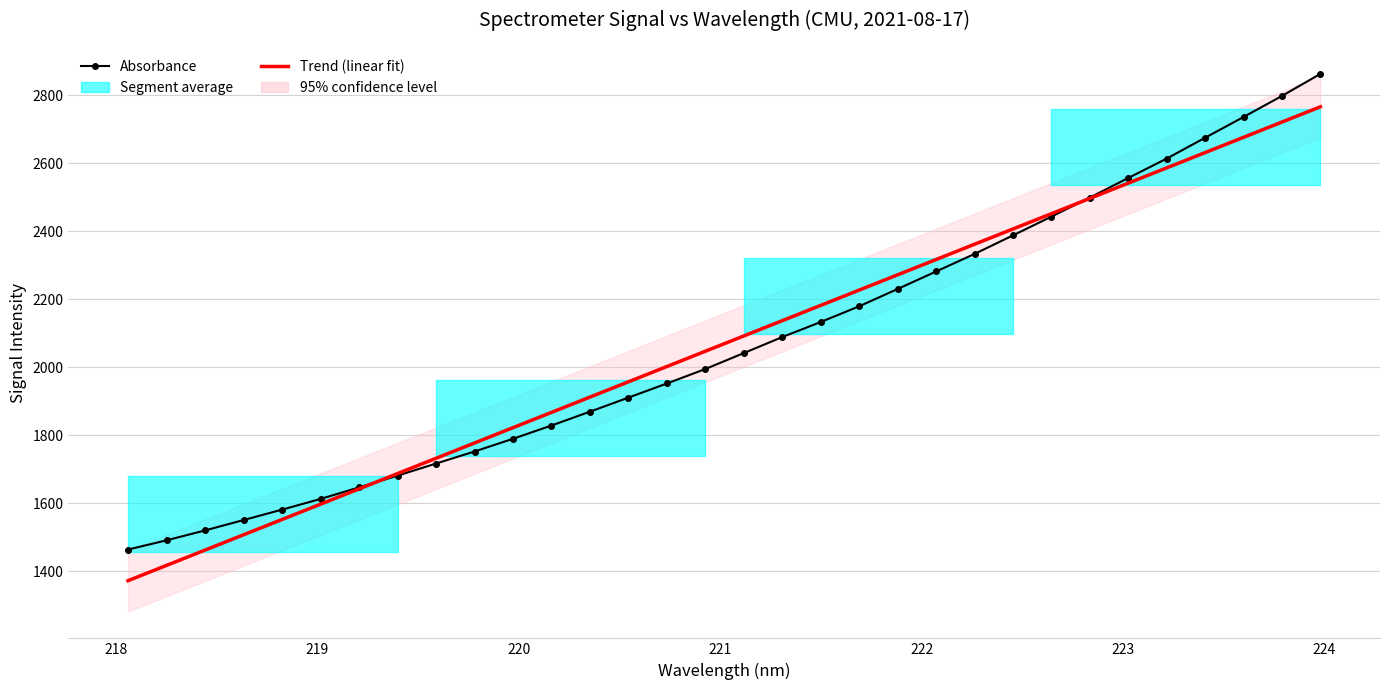

How many data points does each series have?

32